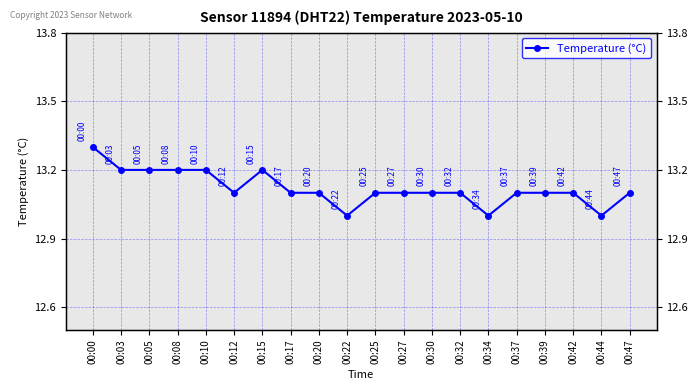

Which category has the lowest value across all series?

00:22